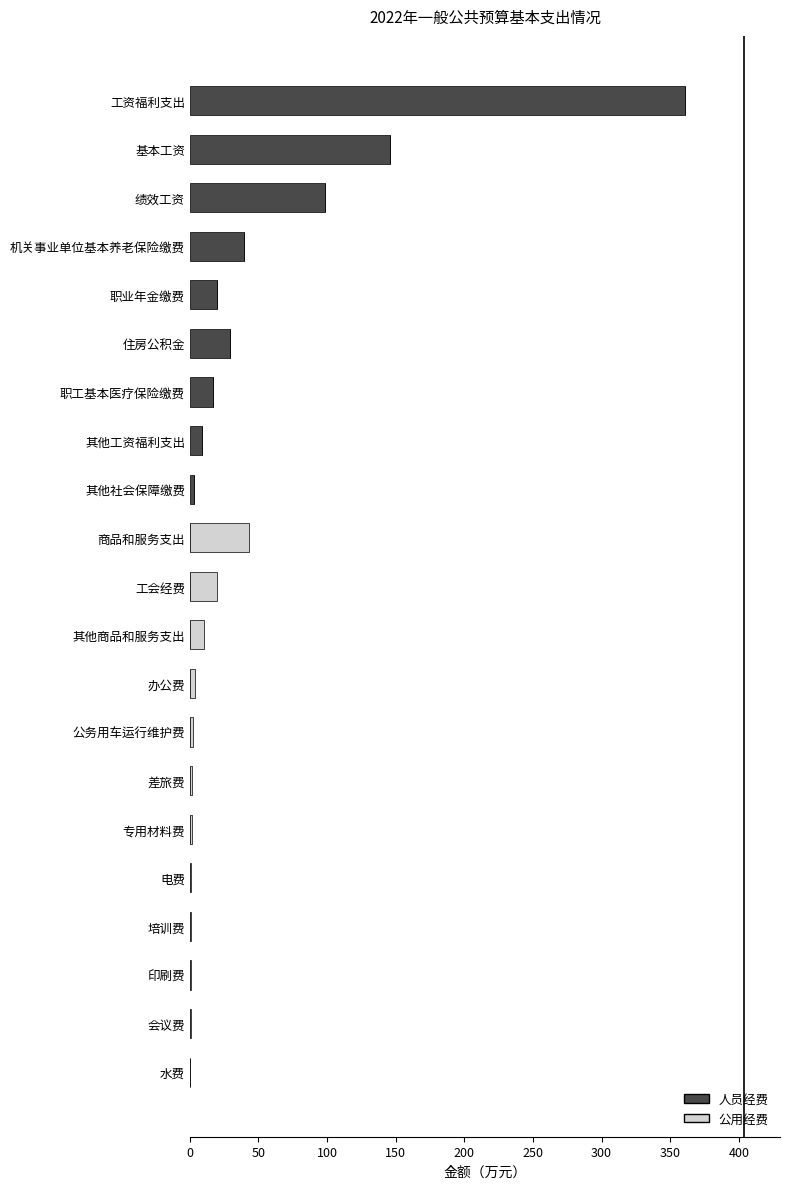

What is the sum of all 人员经费 values?

722.0